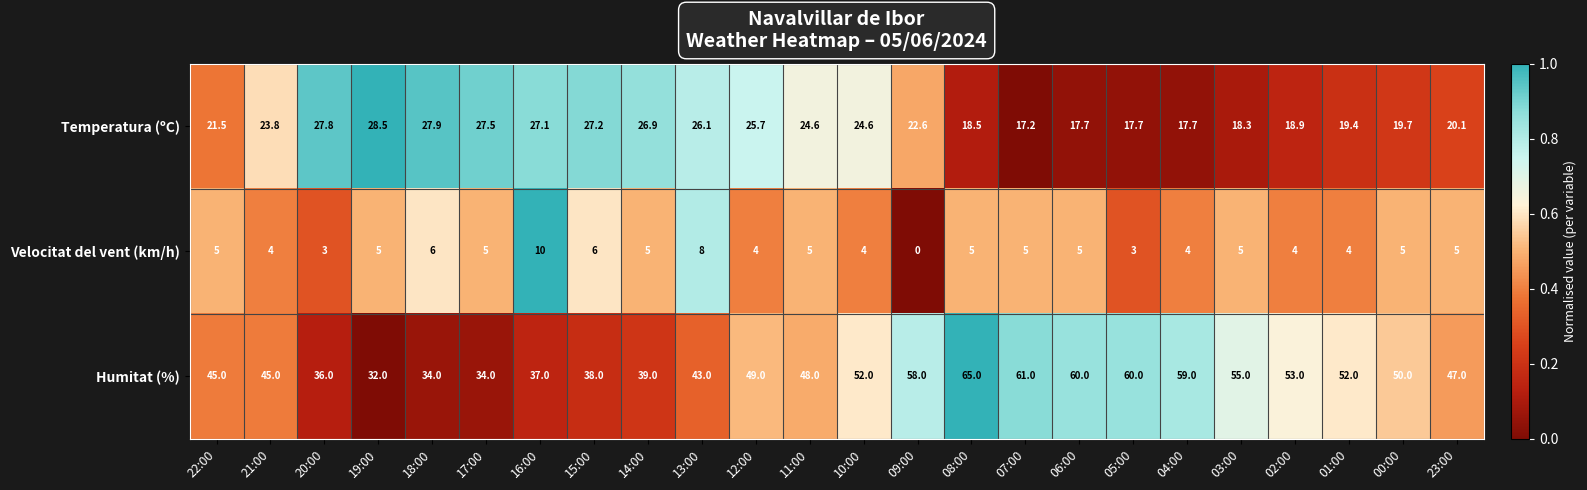

Which series has the largest total across all categories?

Humitat (%)